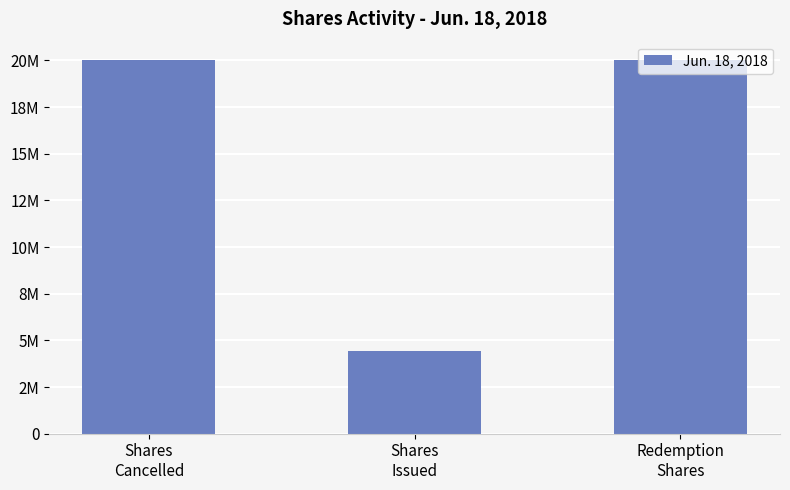

Rank the categories by value from highest to lowest.

Shares
Cancelled, Redemption
Shares, Shares
Issued